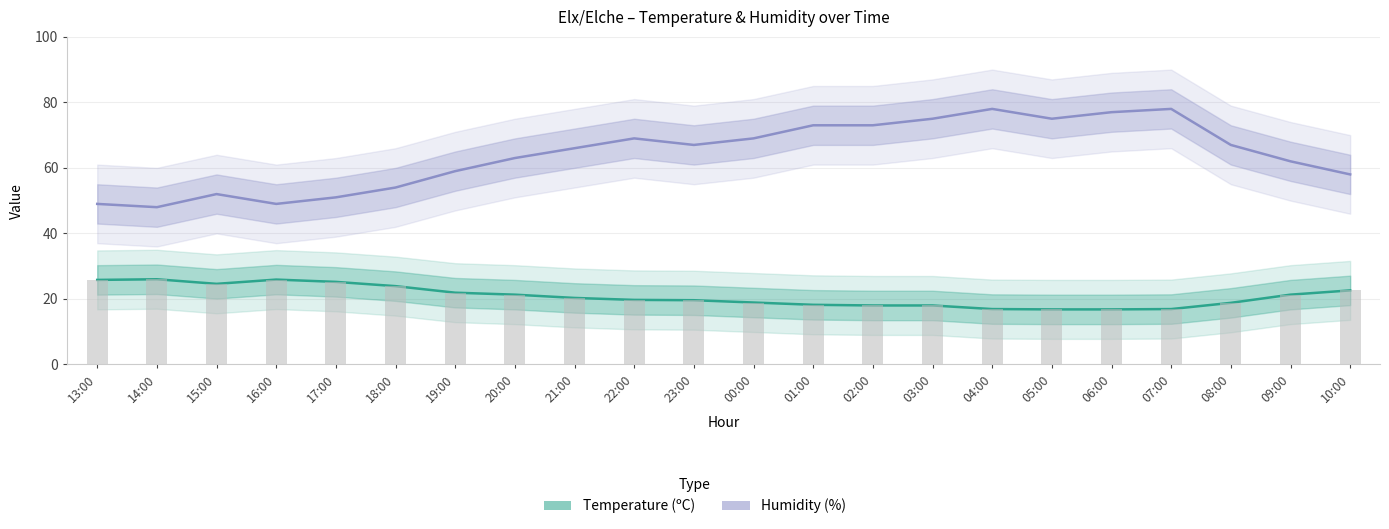

Which series has the widest spread of values?

Humidity (%)